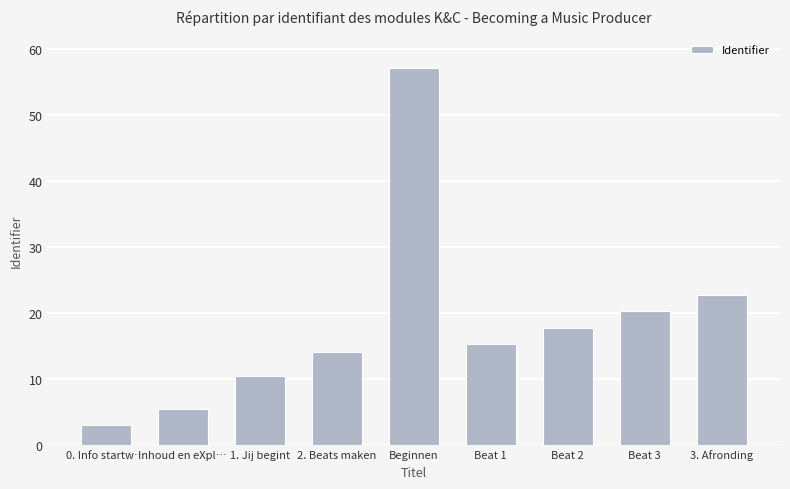

Which category has the lowest value across all series?

0. Info startw…